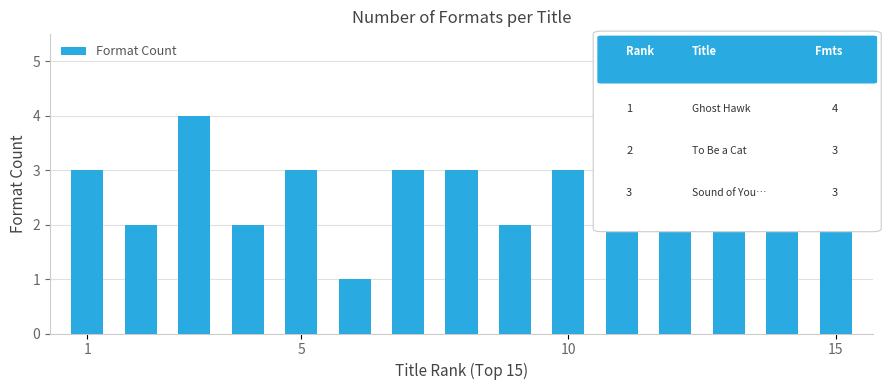

What is the maximum value shown in the chart?

4